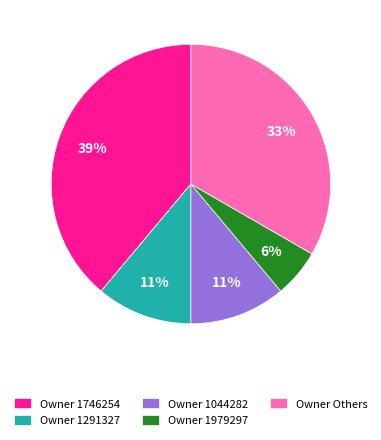

The Owner 1979297 slice represents 11% of the pie. True or false?

False